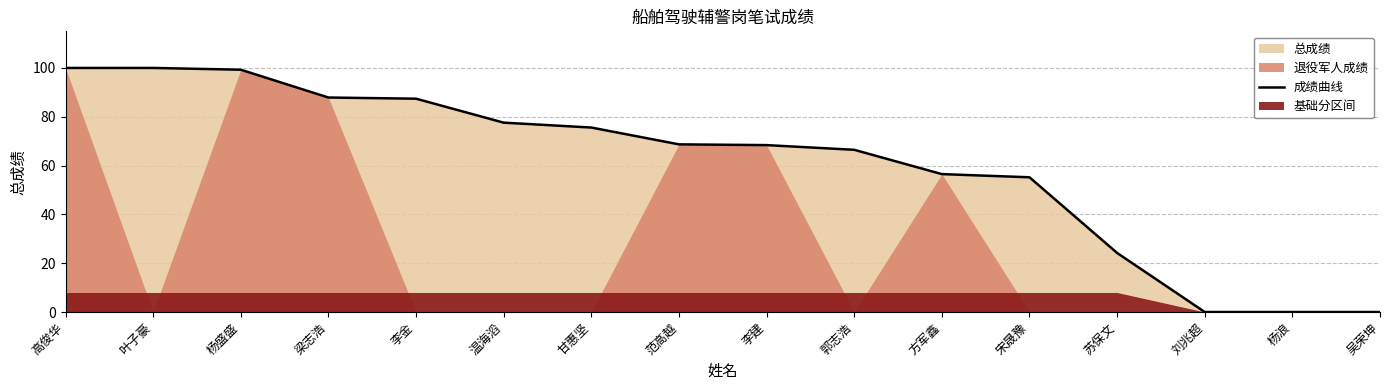

Is it true that the value at 吴荣坤 is -39.8?

False